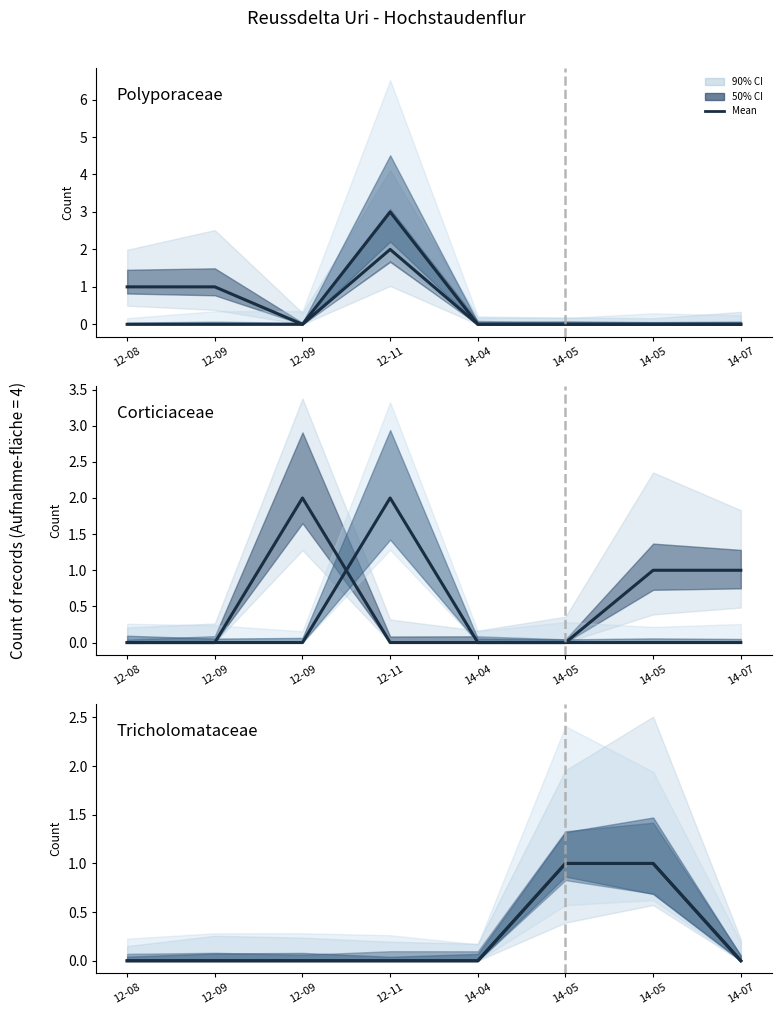

The Phaeosphaeriaceae series shows 0 at 14-05. True or false?

False